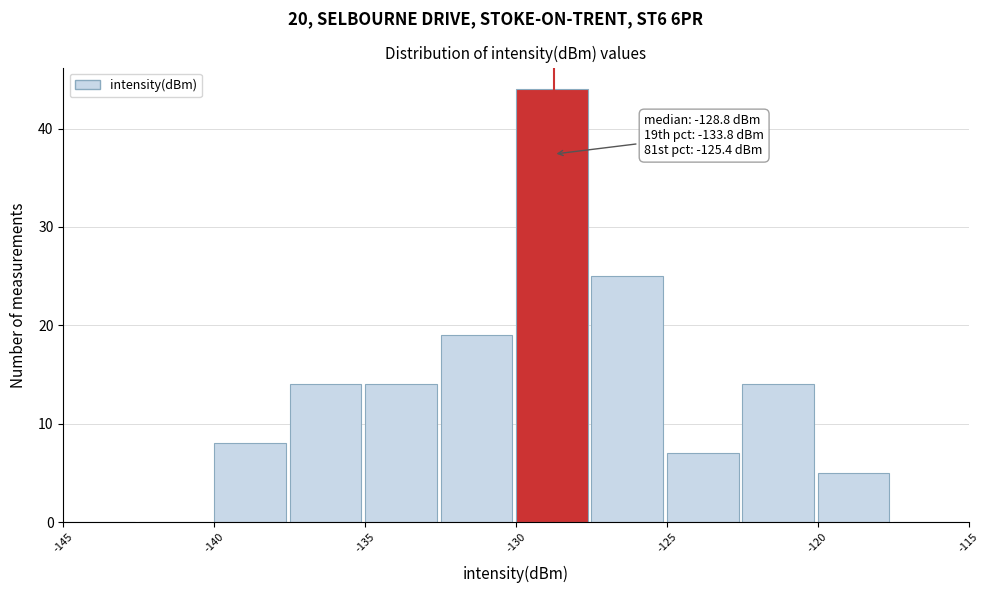

Which range on the x-axis has the tallest bar?

-130.0 to -127.5